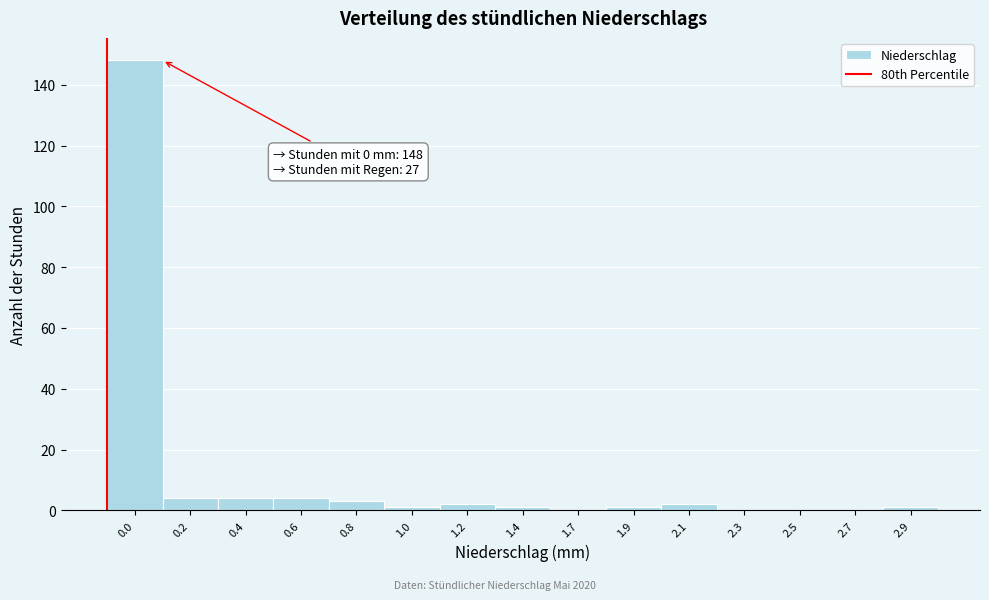

Reading left to right, what are all the values shown in this chart?

0.0=148	0.2=4	0.4=4	0.6=4	0.8=3	1.0=1	1.2=2	1.4=1	1.7=0	1.9=1	2.1=2	2.3=0	2.5=0	2.7=0	2.9=1